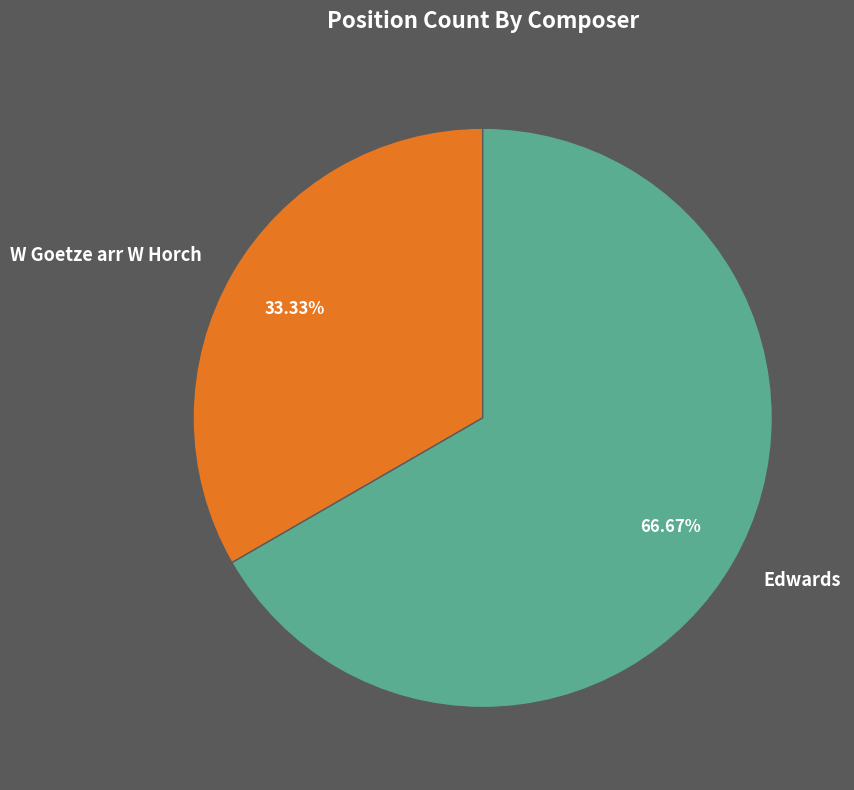

To the nearest percent, what portion does Edwards represent?

67%